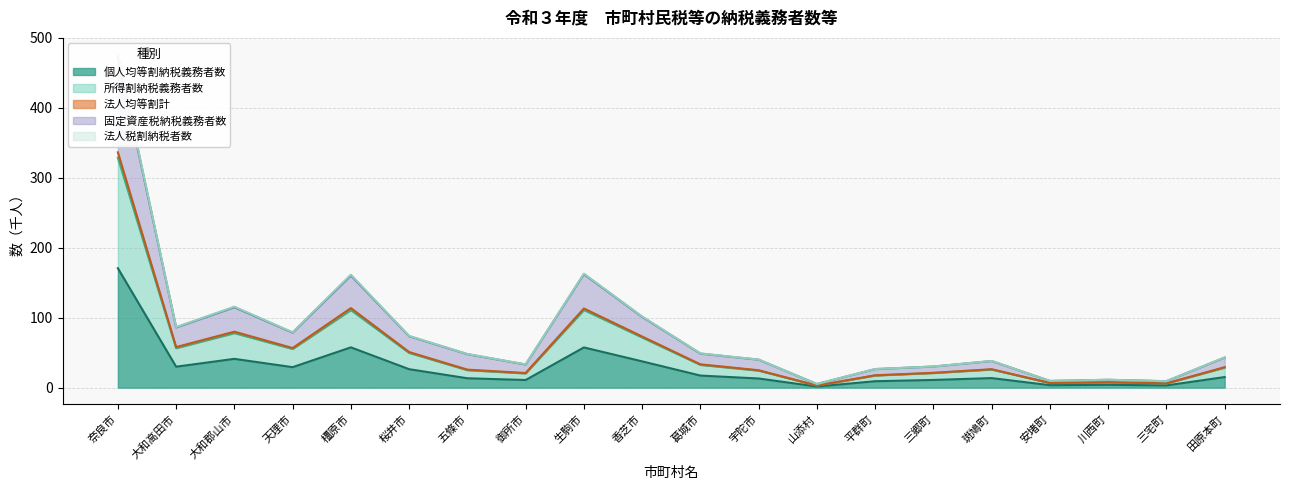

True or false: 固定資産税納税義務者数 and 個人均等割納税義務者数 intersect in this chart.

False